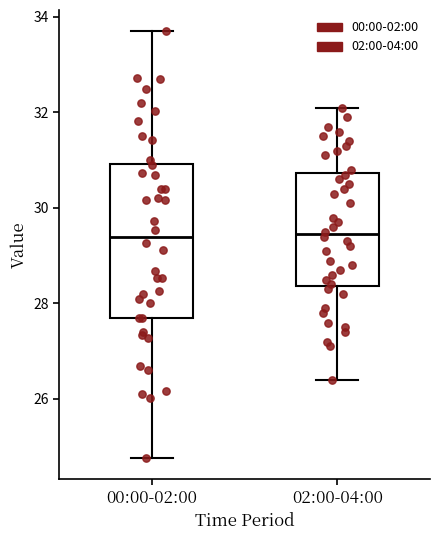

Reading left to right, transcribe this box plot: for each box, give where its median line is, the range the box spans, and where its two whiskers end, as read against the y-axis. The values are not printed on the chart, so give them approximately, as read against the axis.

00:00-02:00: median 29.4, box 27.8 to 31.0, whiskers 24.8 to 33.8
02:00-04:00: median 29.4, box 28.4 to 30.8, whiskers 26.4 to 32.2